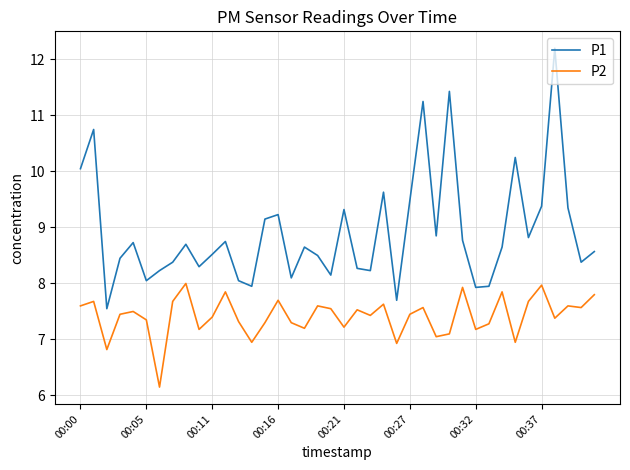

What is the highest value of the P1 series?

12.2